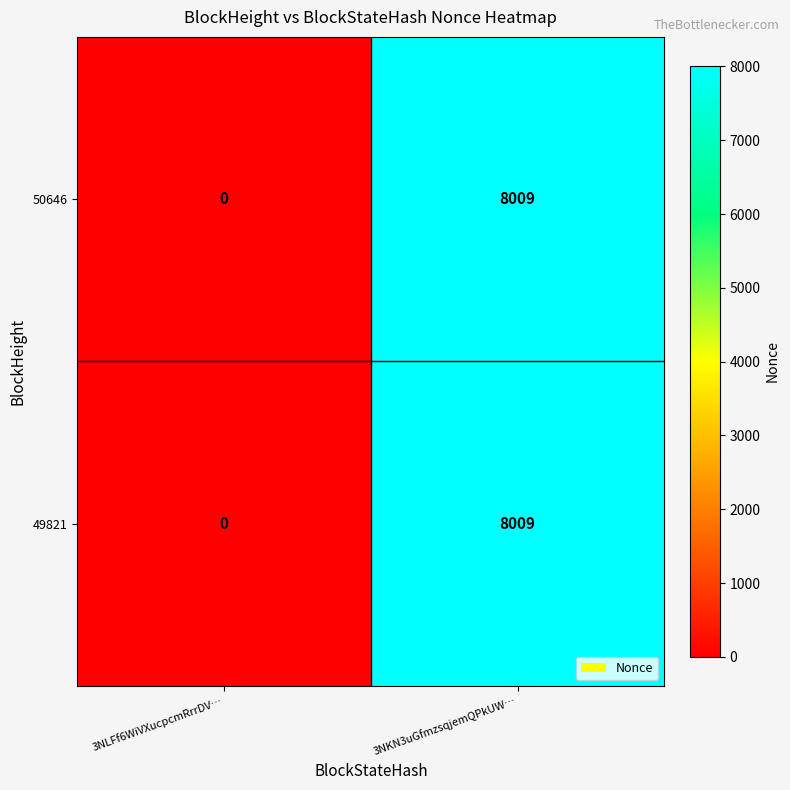

Count the number of data series in this chart.

2